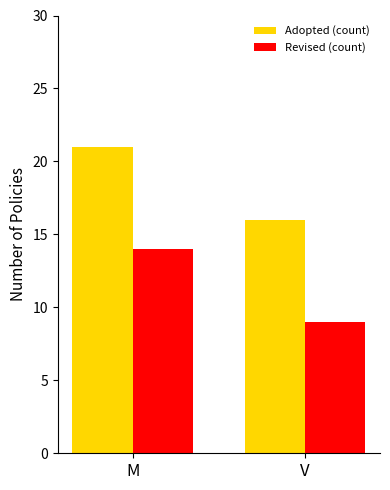

Reading left to right, what are all the values shown in this chart?

Adopted (count): 21	16
Revised (count): 14	9